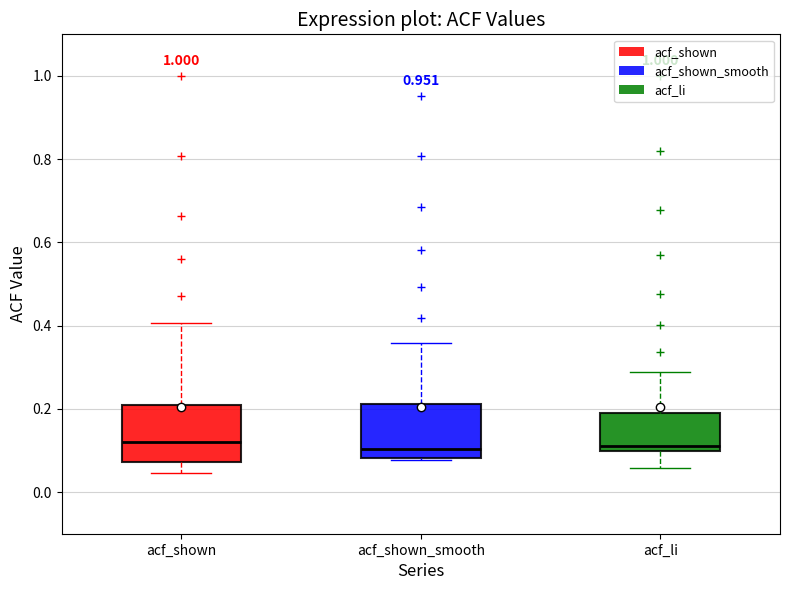

Reading left to right, read every box against the y-axis: the position of its median line, the range the box covers, and the ends of its whiskers. The values are not printed on the chart, so give them approximately, as read against the axis.

acf_shown: median 0.12, box 0.08 to 0.20, whiskers 0.04 to 0.40
acf_shown_smooth: median 0.10, box 0.08 to 0.22, whiskers 0.08 (just below the box's lower edge) to 0.36
acf_li: median 0.12, box 0.10 to 0.18, whiskers 0.06 to 0.28